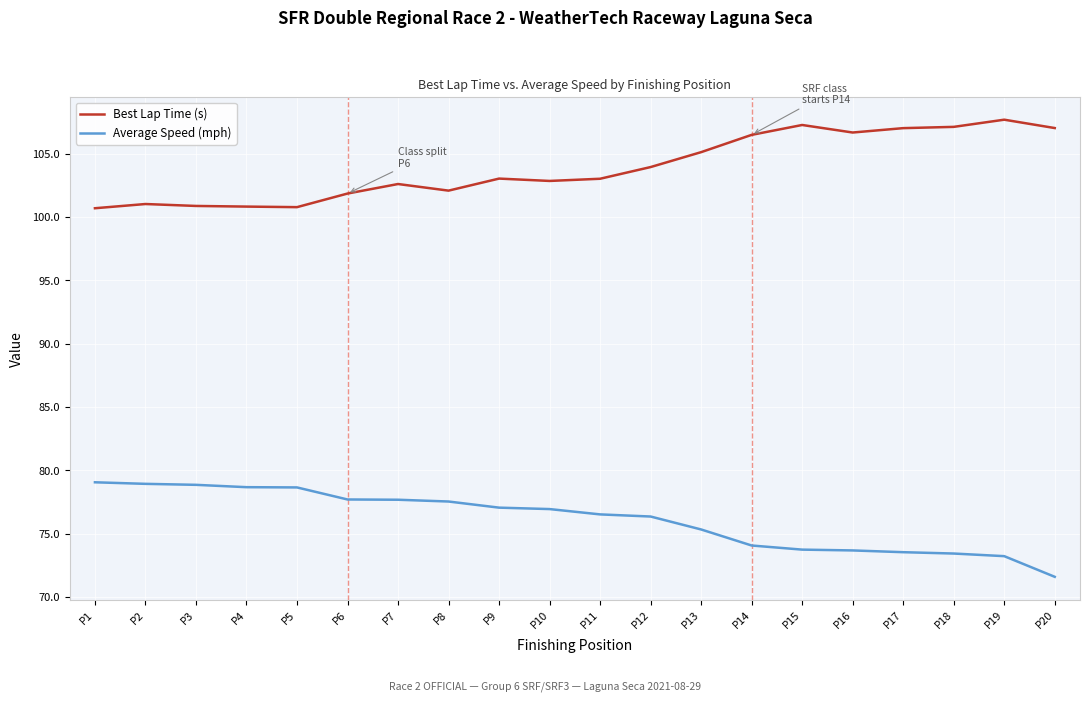

True or false: Best Lap Time (s) and Average Speed (mph) cross at least once.

False